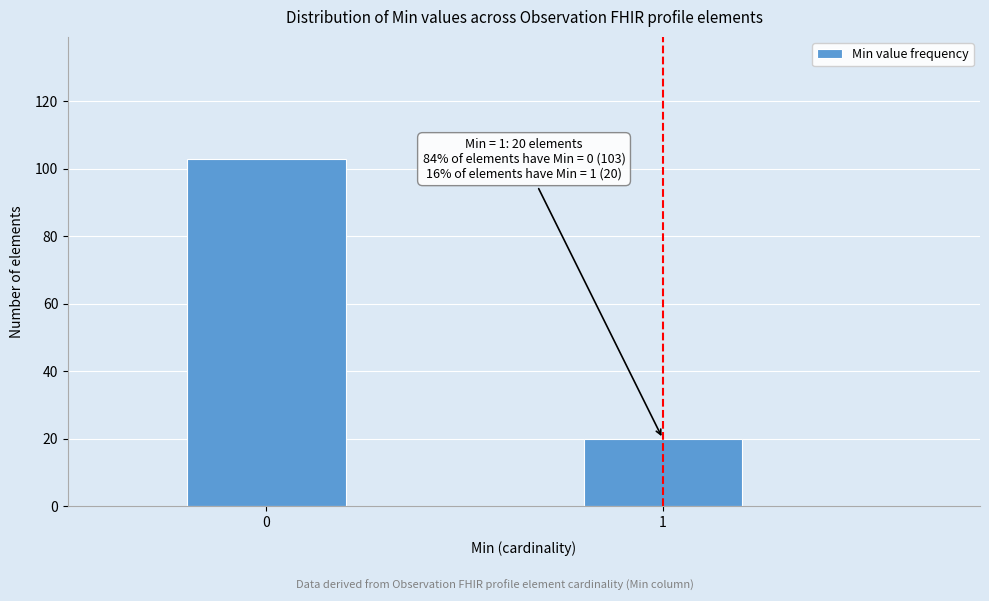

Reading left to right, what are all the values shown in this chart?

0=103	1=20